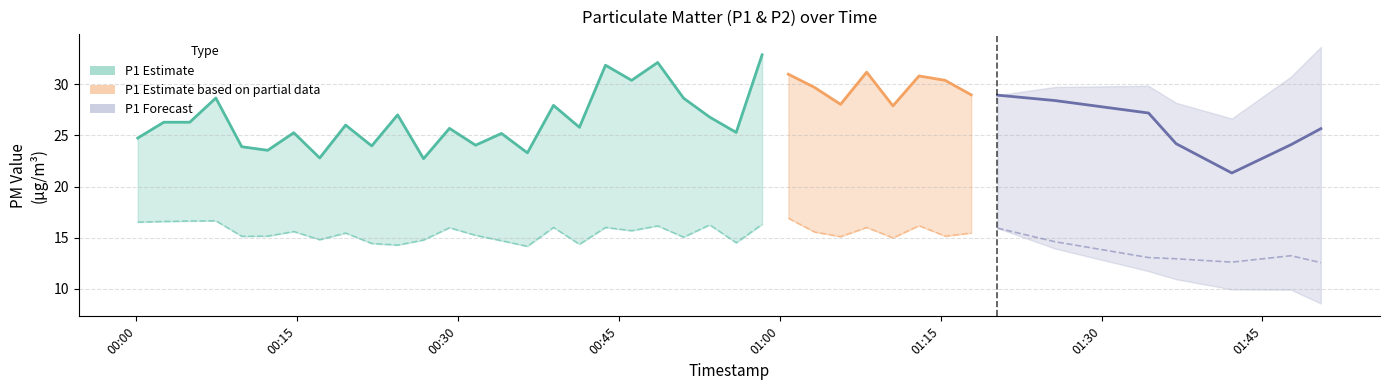

How many interior local valleys does the P2 series have?

12